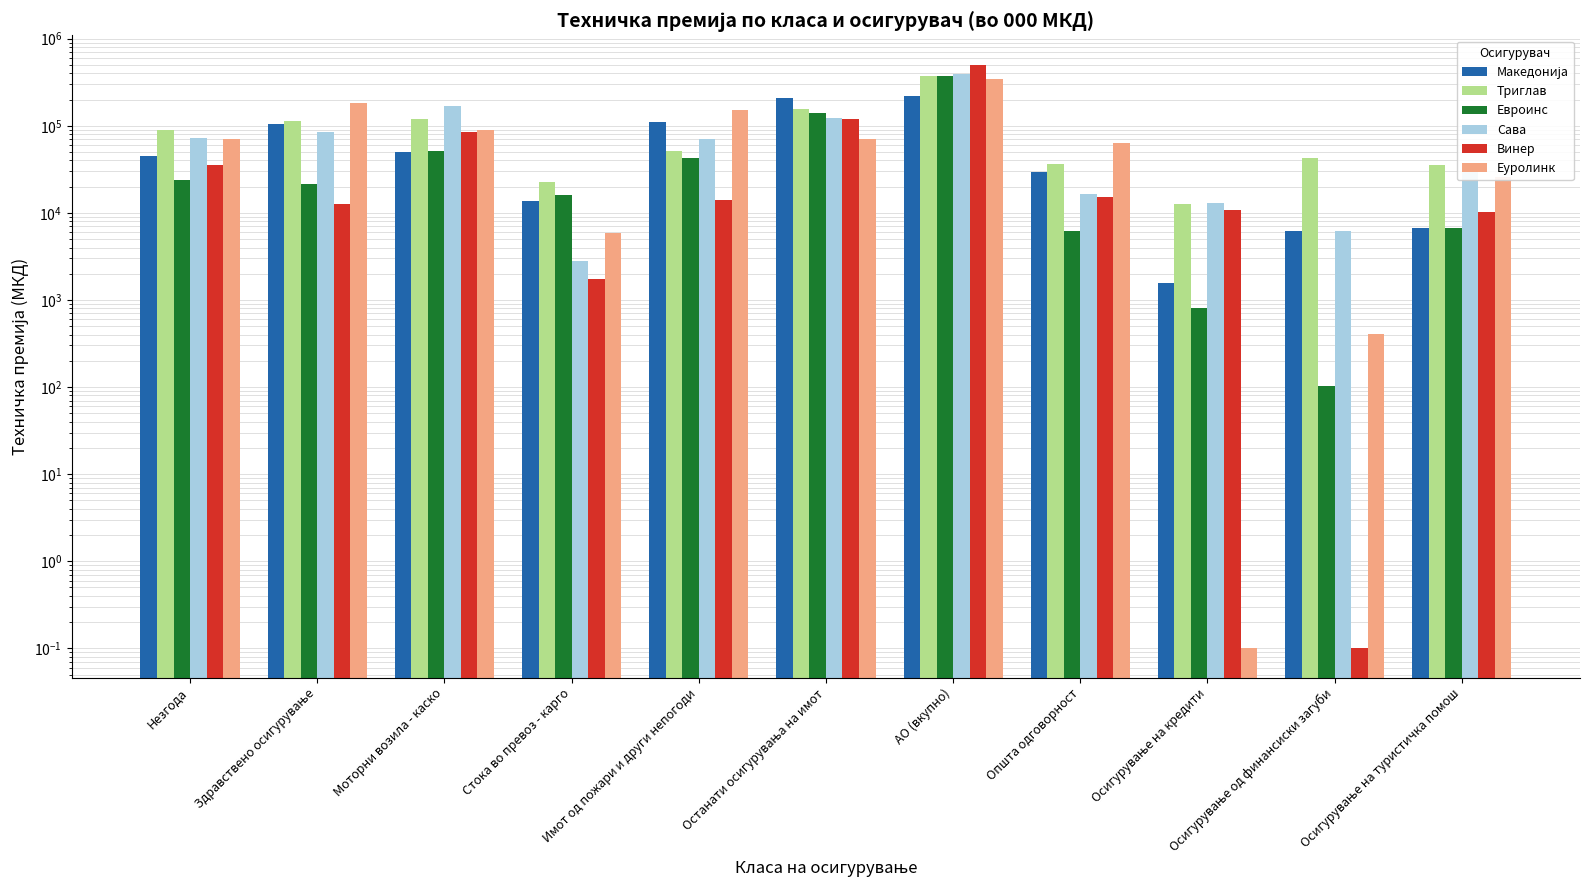

Reading left to right, extract all data points from this chart.

Македонија: 45115.9	106082.5	50550.2	13753.7	109794.9	209947.8	216757.1	29253.5	1579.8	6181.1	6664.9
Триглав: 90388.5	112047.9	118465.1	22848.1	51301.6	153710.0	375359.1	36506.2	12772.7	43082.6	35145.2
Евроинс: 23874.0	21439.0	51481.0	16237.0	42408.0	141968.0	369970.0	6205.0	801.0	104.0	6785.0
Сава: 71417.3	84988.6	169312.6	2810.5	69983.2	121214.2	391943.8	16582.8	12981.1	6209.3	33521.3
Винер: 35493.8	12647.2	85691.2	1727.2	13898.2	119971.5	504734.3	15066.0	10776.0	0.1	10260.8
Еуролинк: 70613.0	182787.0	90521.0	5840.0	151022.0	71360.0	343622.0	63067.0	0.1	411.0	25536.0